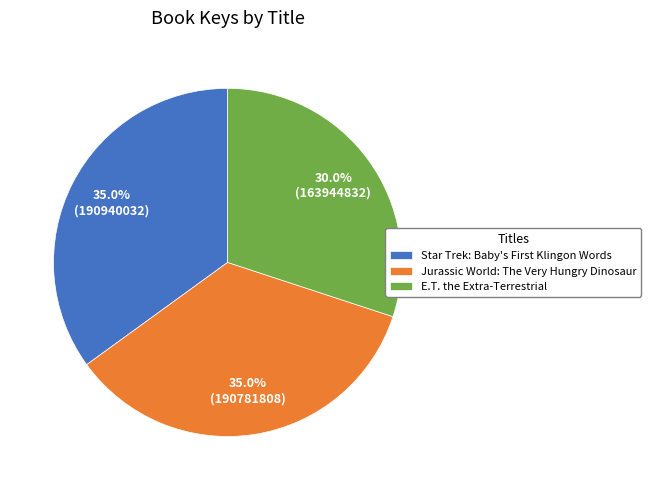

What is the smallest slice in the pie chart?

E.T. the Extra-Terrestrial